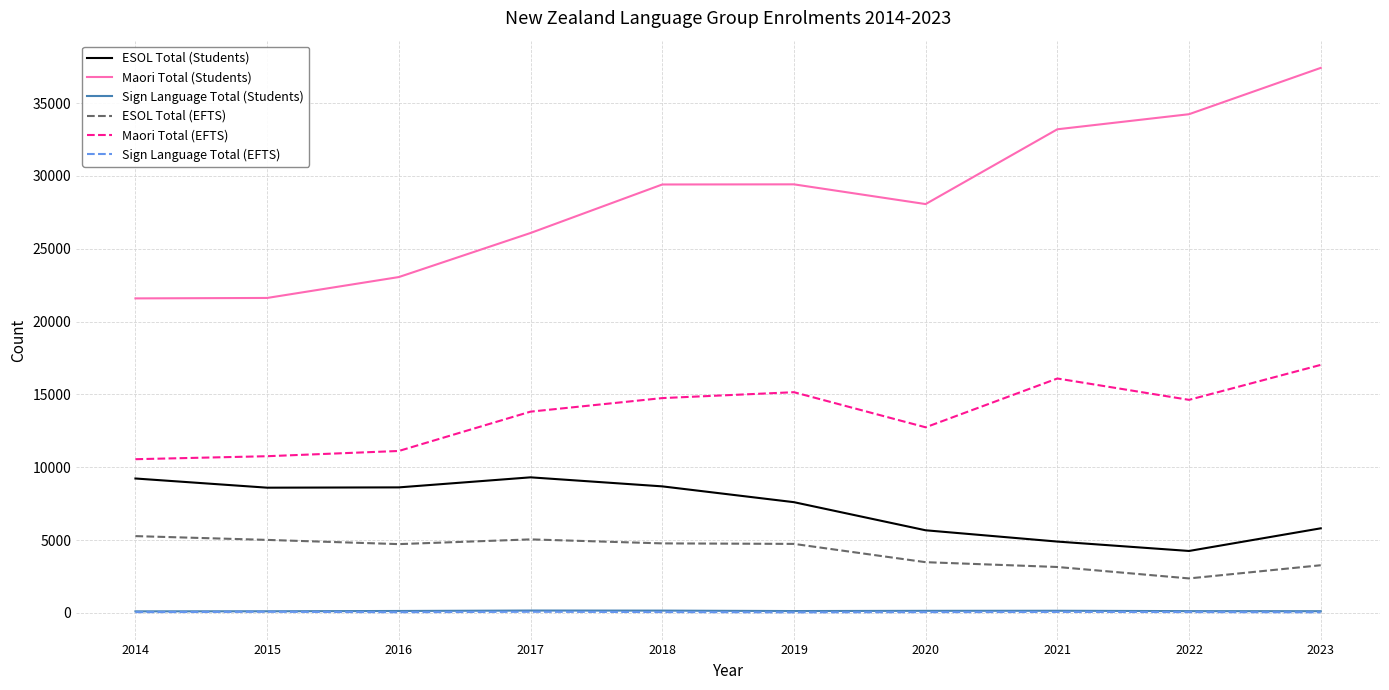

True or false: Sign Language Total (Students) and Maori Total (EFTS) intersect in this chart.

False